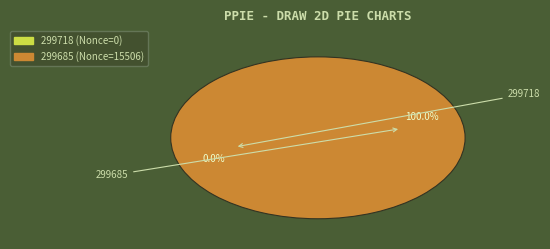

Is it true that 299685 is 99% of the pie?

False